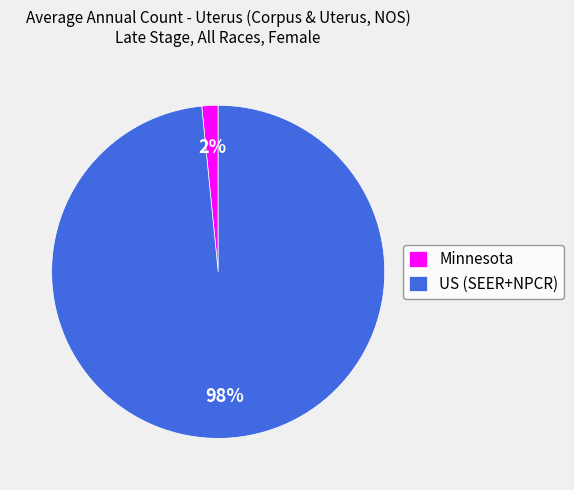

To the nearest percent, what portion does US (SEER+NPCR) represent?

98%